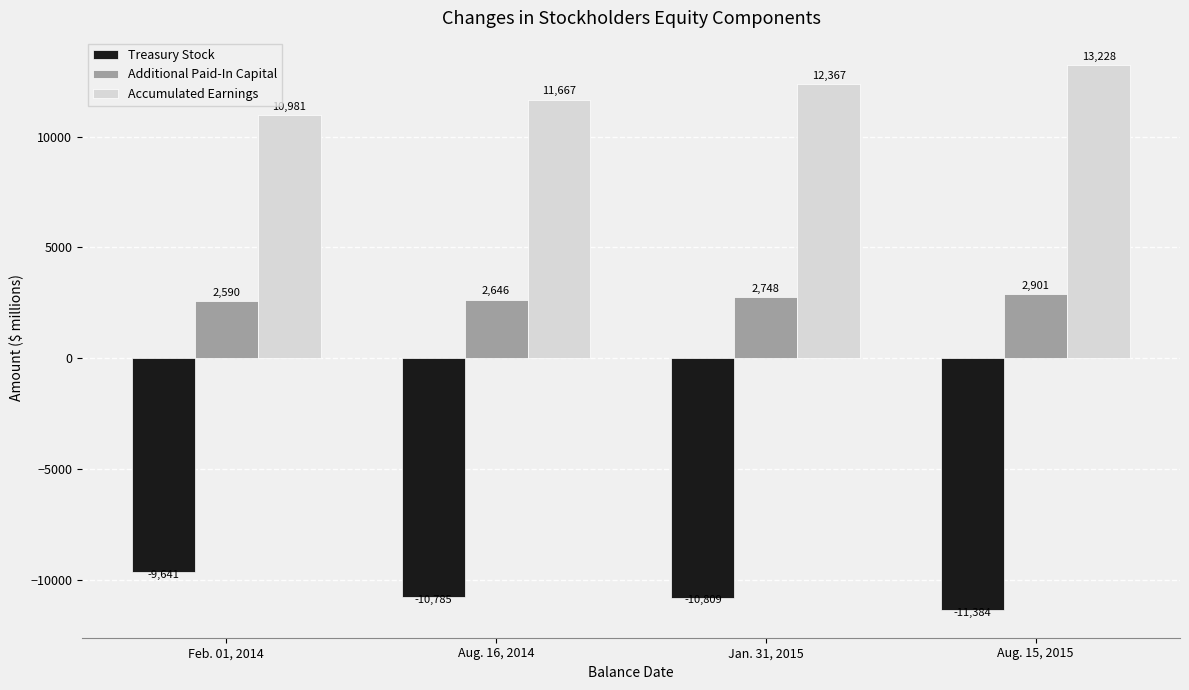

What is the average value of the Treasury Stock series?

-10655